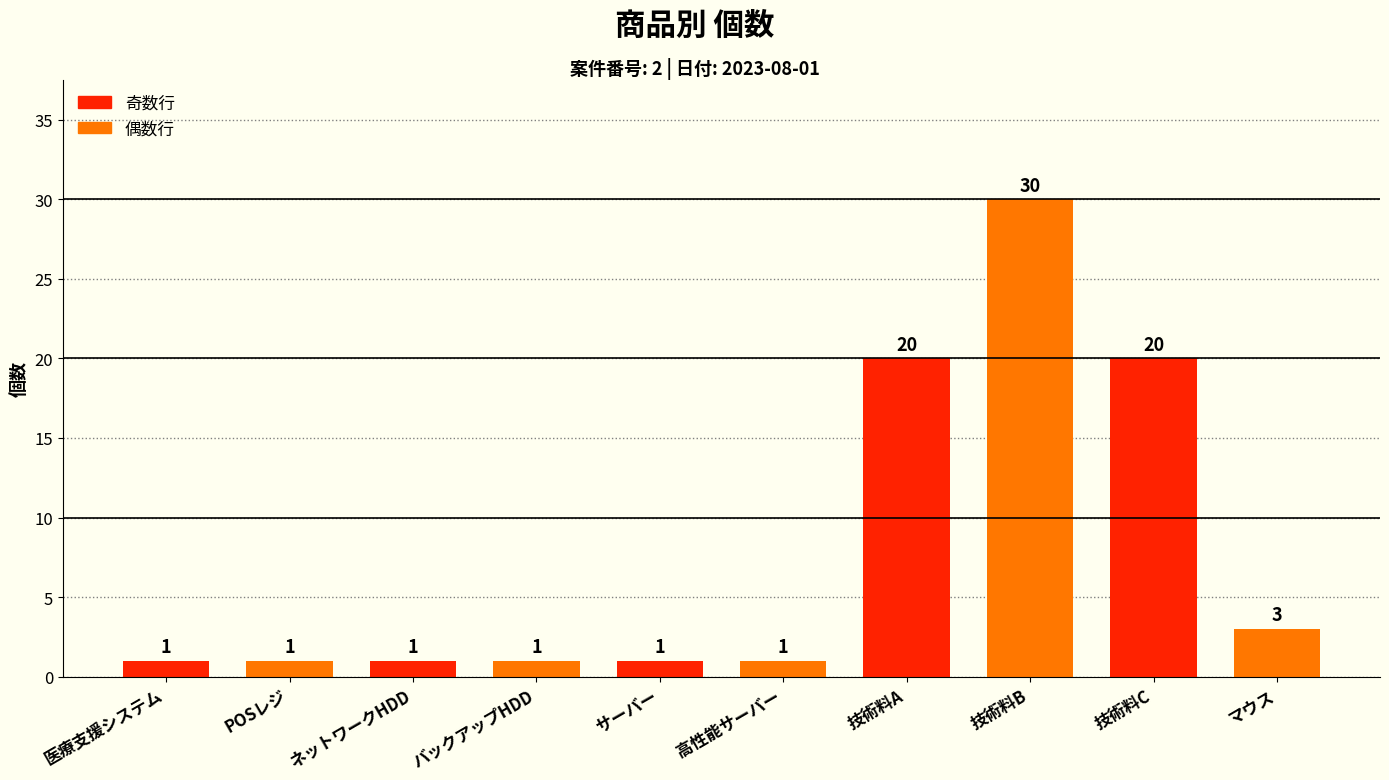

Which has a higher value, マウス or 技術料B?

技術料B